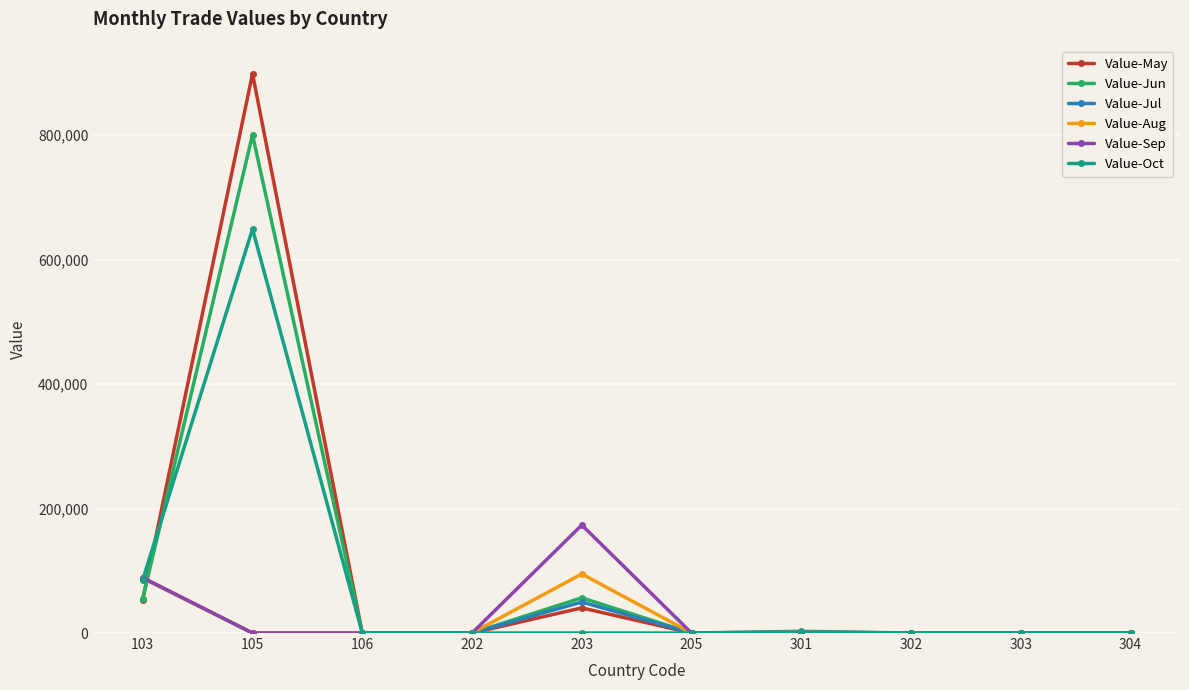

What is the difference between the second highest and minimum values in the Value-May series?

53858